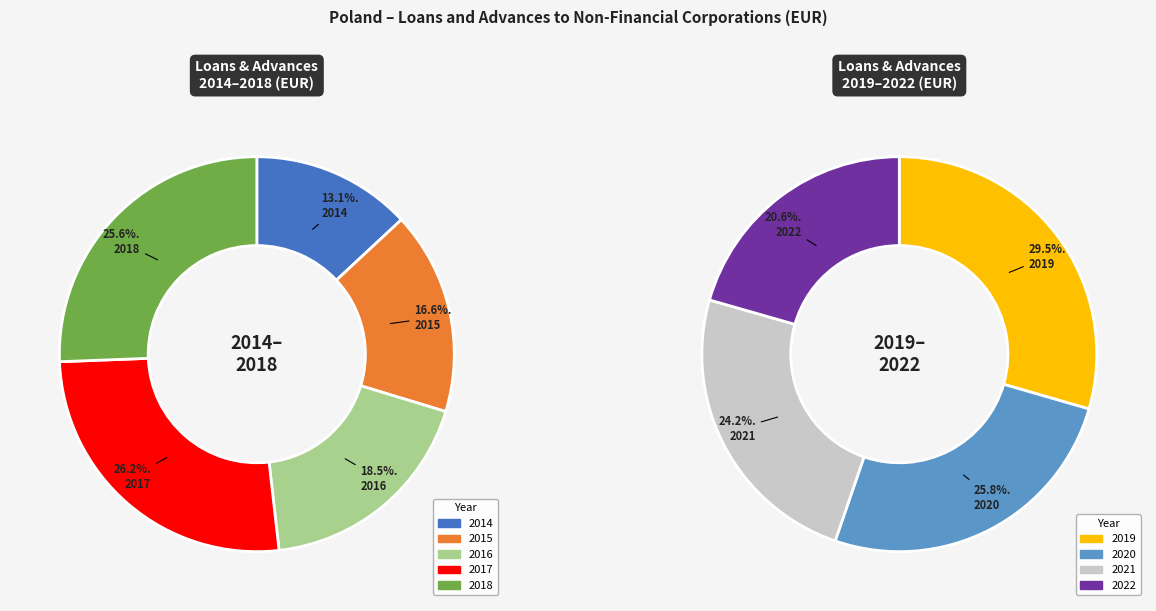

True or false: 2022 accounts for 1% of the total.

False